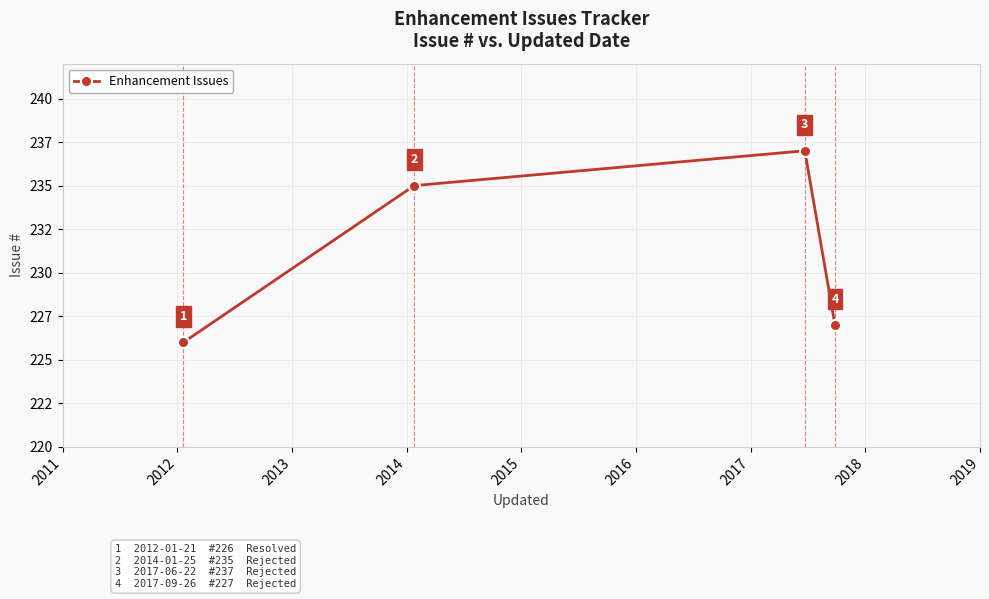

Is this an area chart (filled region under the line)?

No